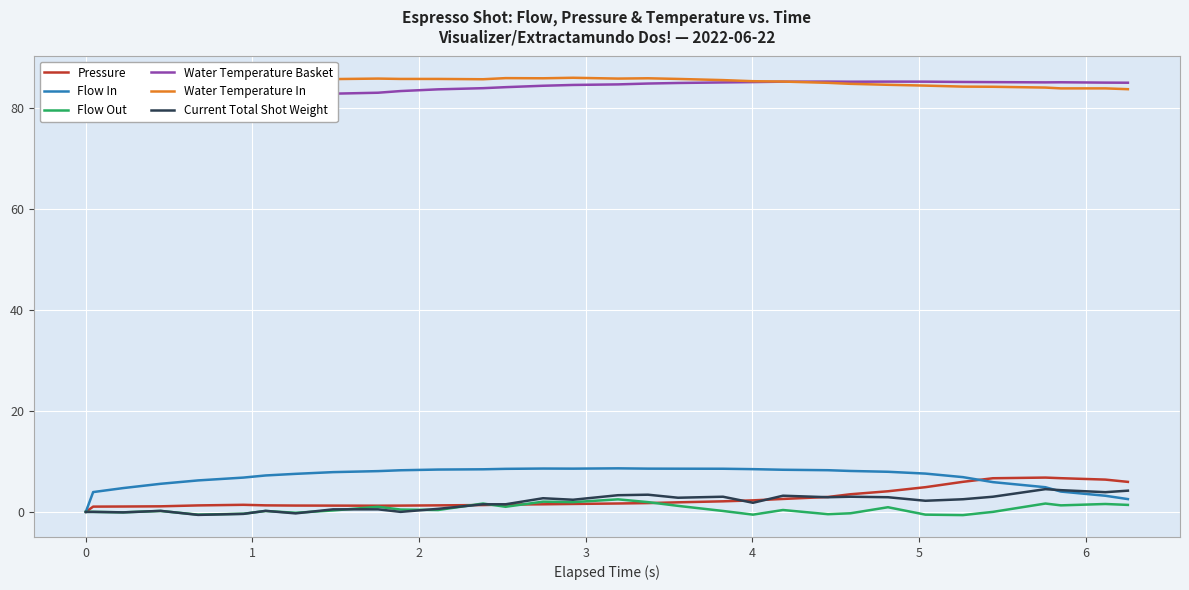

How many data points in Pressure are above 1?

31